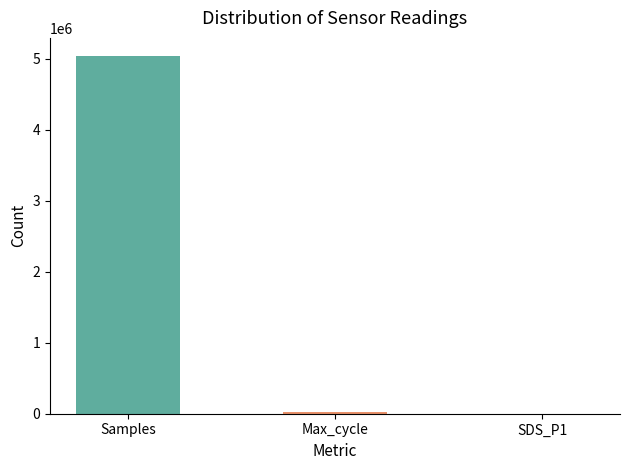

What is the sum of all values?

5060968.8